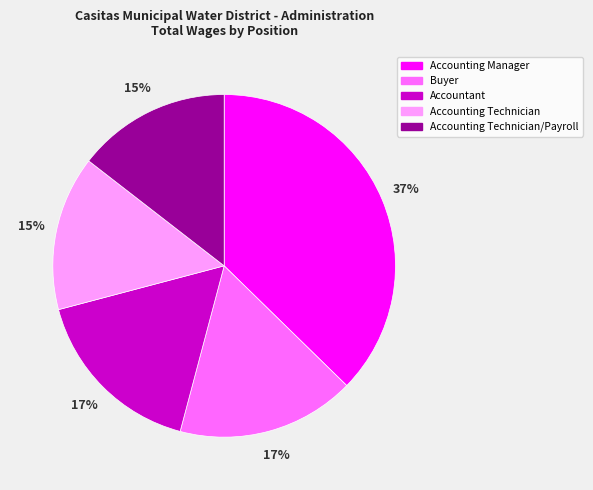

To the nearest percent, what is the average slice percentage?

20%